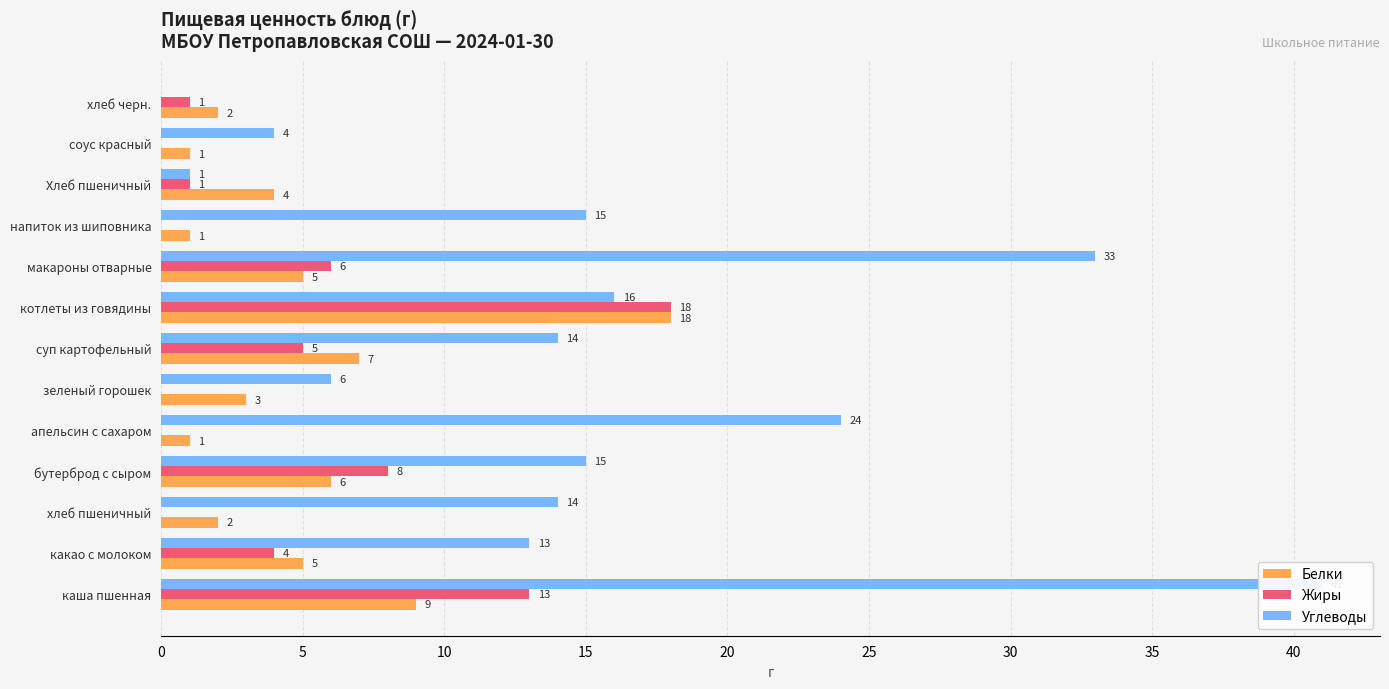

Which series has the largest range (max minus min)?

Углеводы